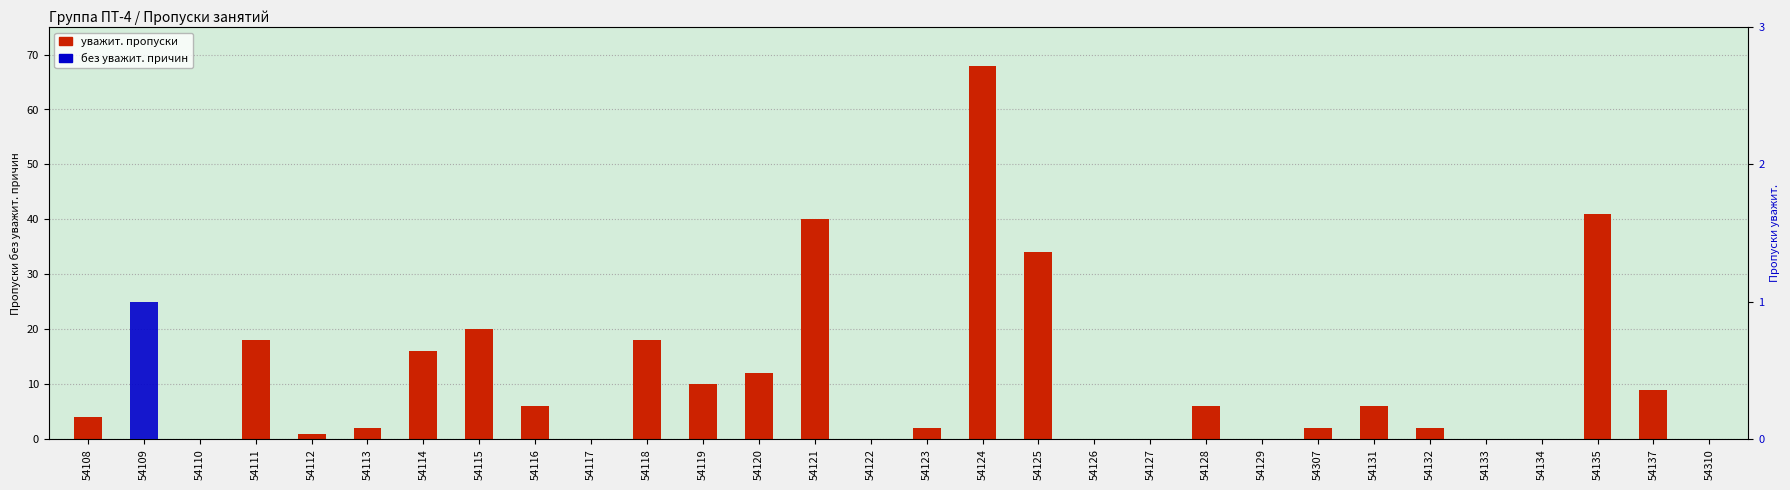

What is the label of the 19th bar from the left?

54126